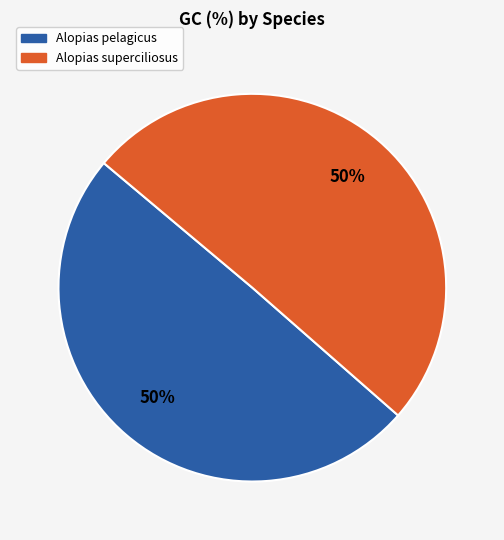

How many segments does this pie chart have?

2